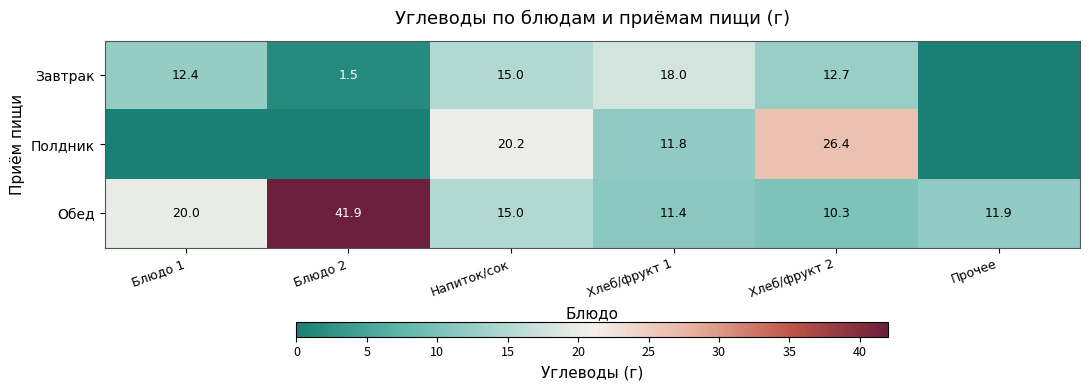

What is the difference between the Обед values at Напиток/сок and Прочее?

3.1